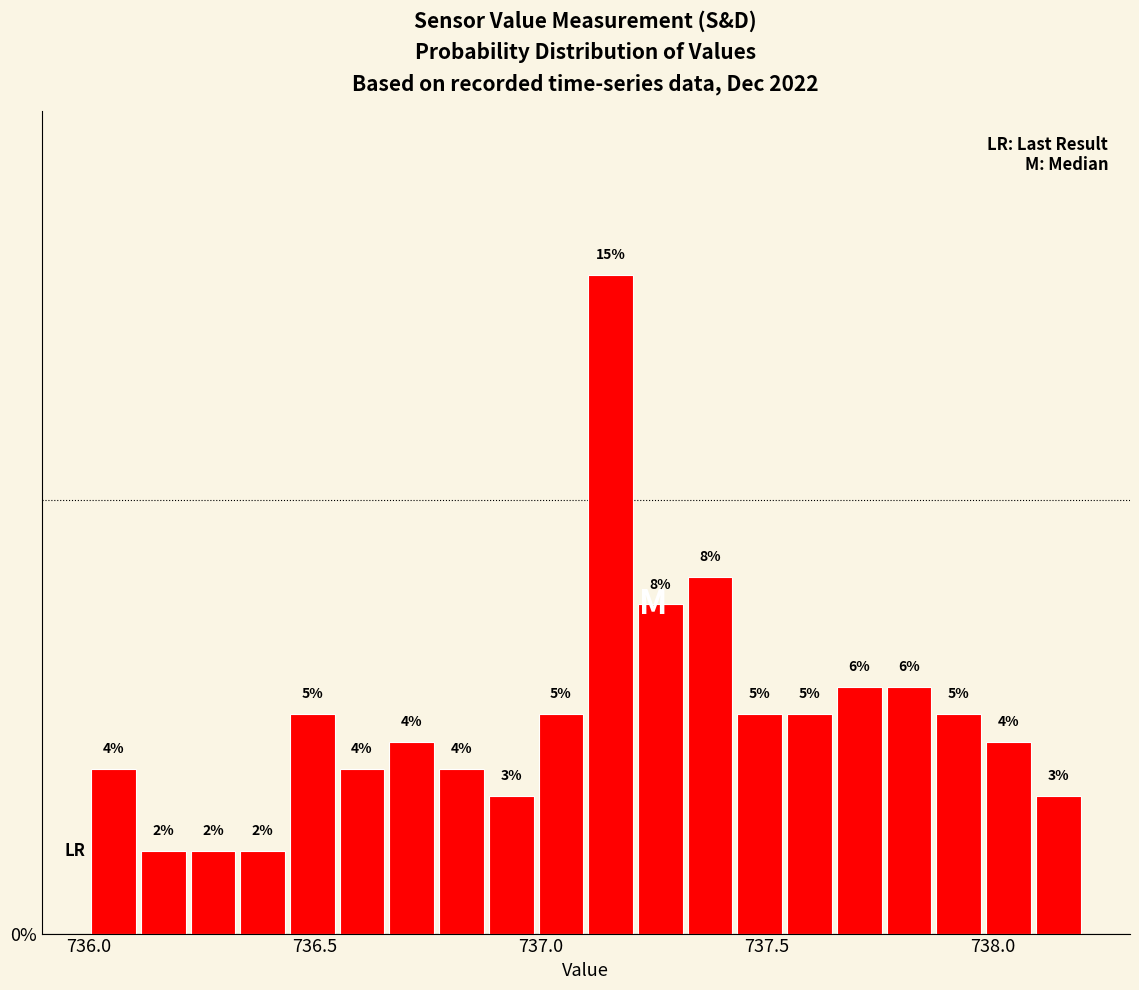

Around what value on the x-axis is the tallest bar? Give the approximate position of its centre, as read against the axis.

737.15